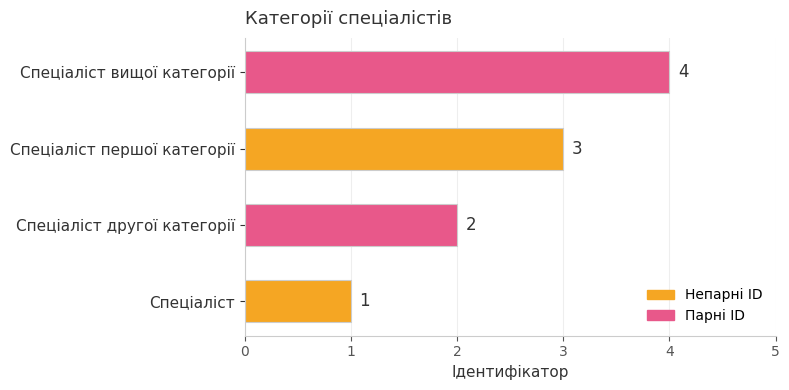

What is the maximum value shown in the chart?

4